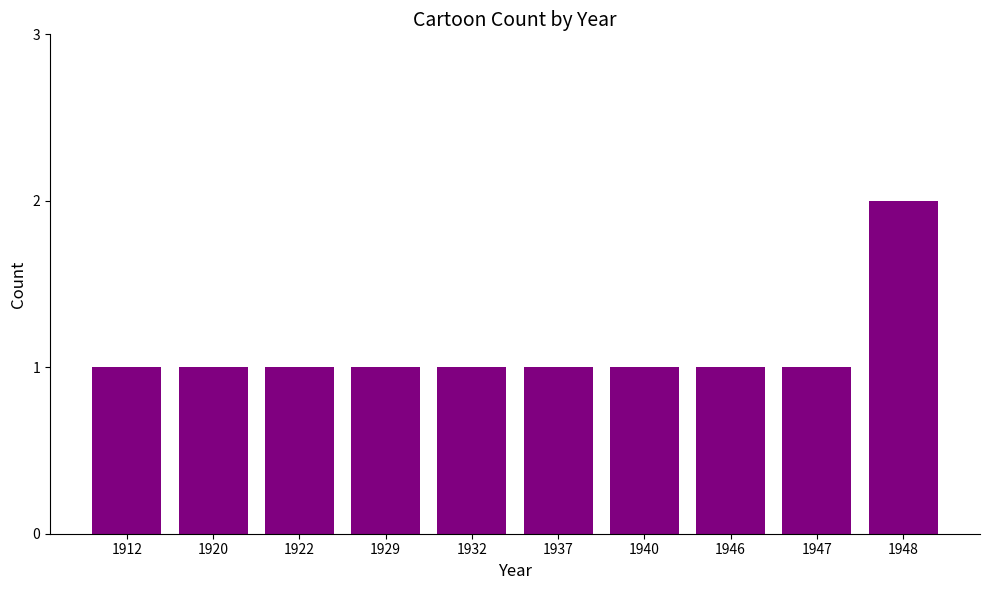

What is the minimum value shown in the chart?

1